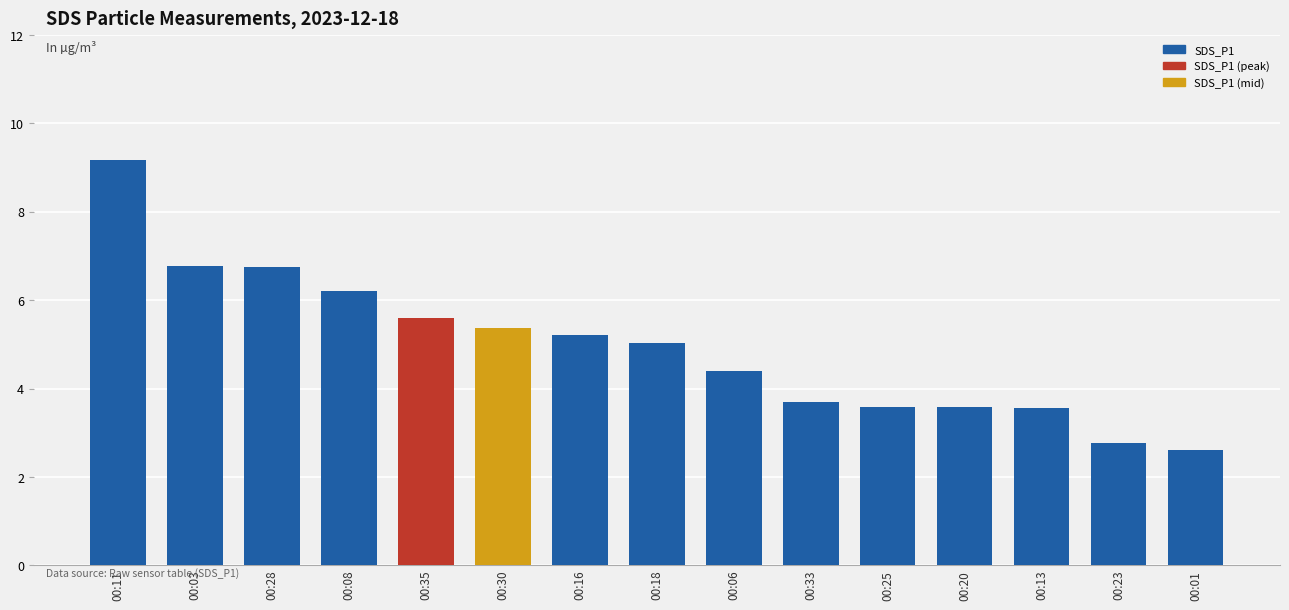

What is the label of the 11th bar from the left?

00:25